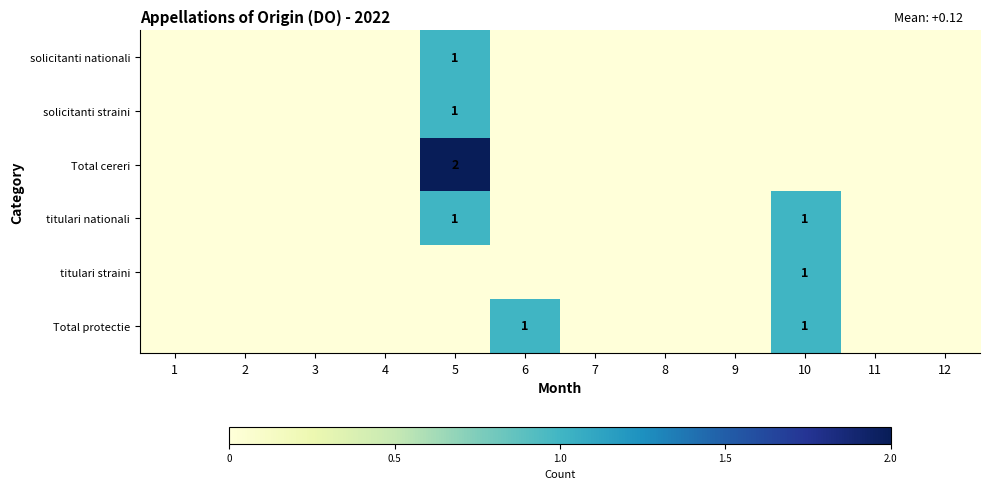

Is it true that titulari nationali equals 1 at 5?

True